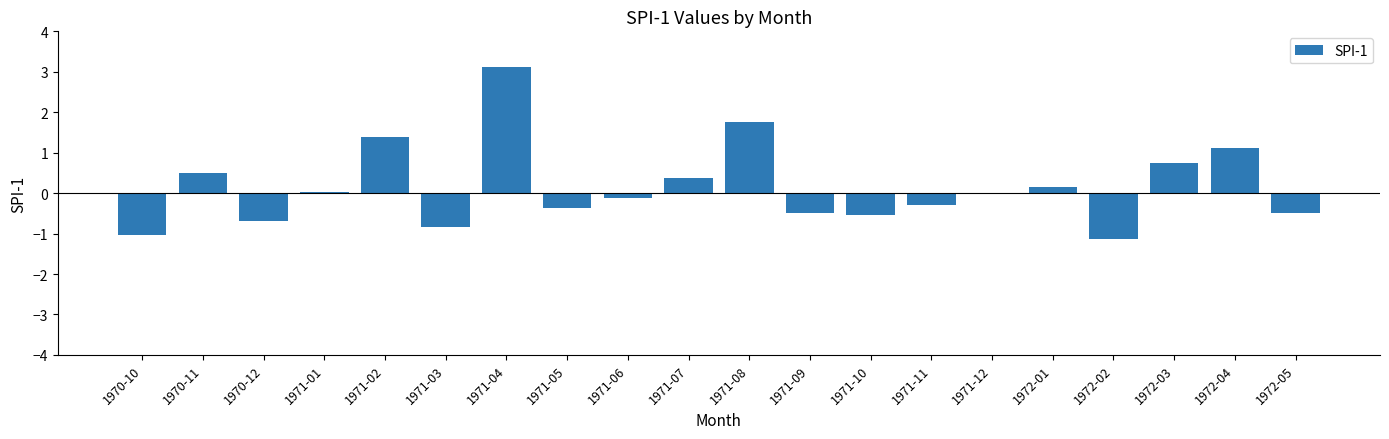

Count the number of data series in this chart.

1